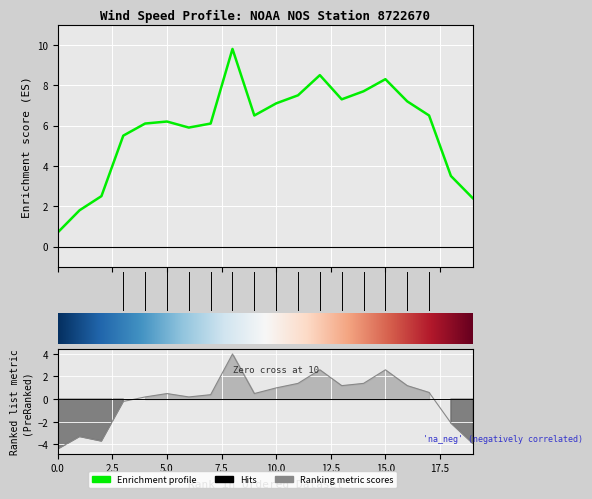

Reading left to right, transcribe all the data shown in this chart.

wind_speed: -4.4	-3.3	-3.7	-0.2	0.2	0.5	0.2	0.4	4.0	0.5	1.0	1.4	2.6	1.2	1.4	2.6	1.2	0.6	-2.1	-3.9
wind_speed_of_gust: 0.7	1.8	2.5	5.5	6.1	6.2	5.9	6.1	9.8	6.5	7.1	7.5	8.5	7.3	7.7	8.3	7.2	6.5	3.5	2.4